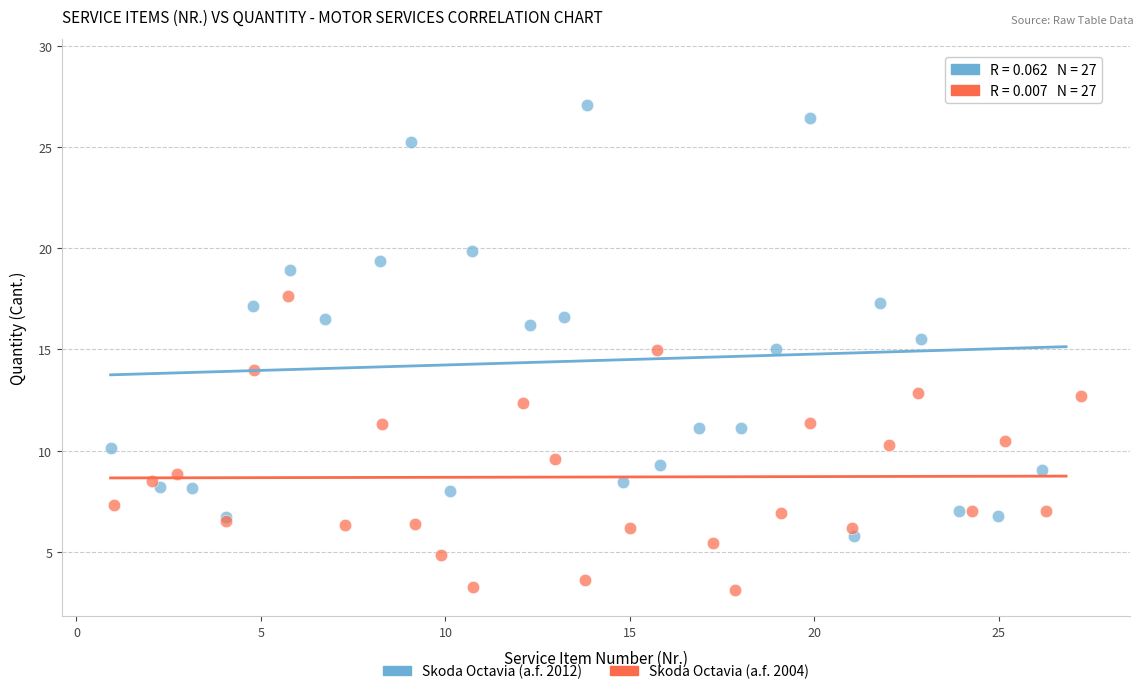

Which series reaches the minimum Y coordinate?

Skoda Octavia (a.f. 2004)